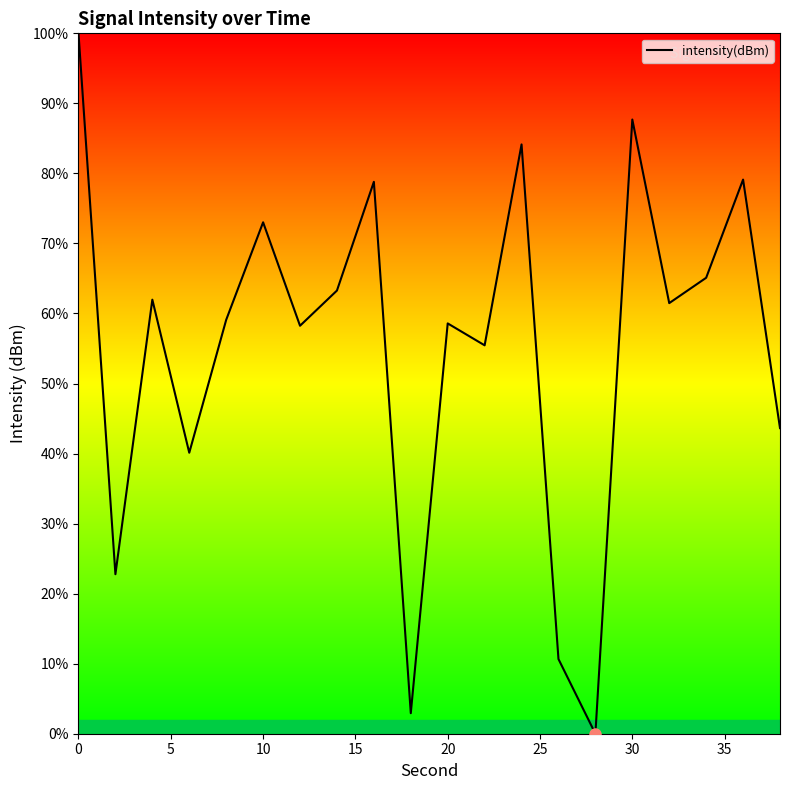

What is the maximum value shown in the chart?

100.0